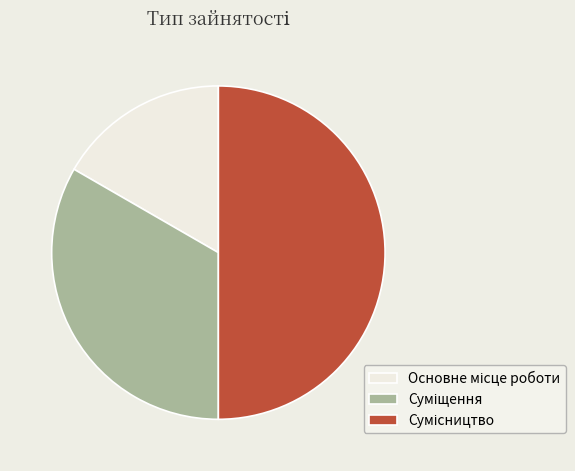

How many slices are in this pie chart?

3